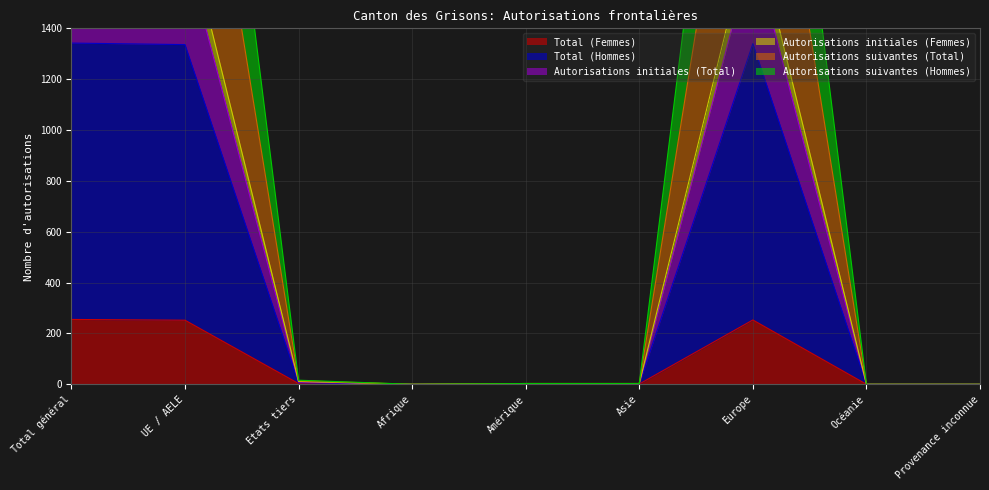

Is it true that Autorisations suivantes (Hommes) equals 1527 at Océanie?

False